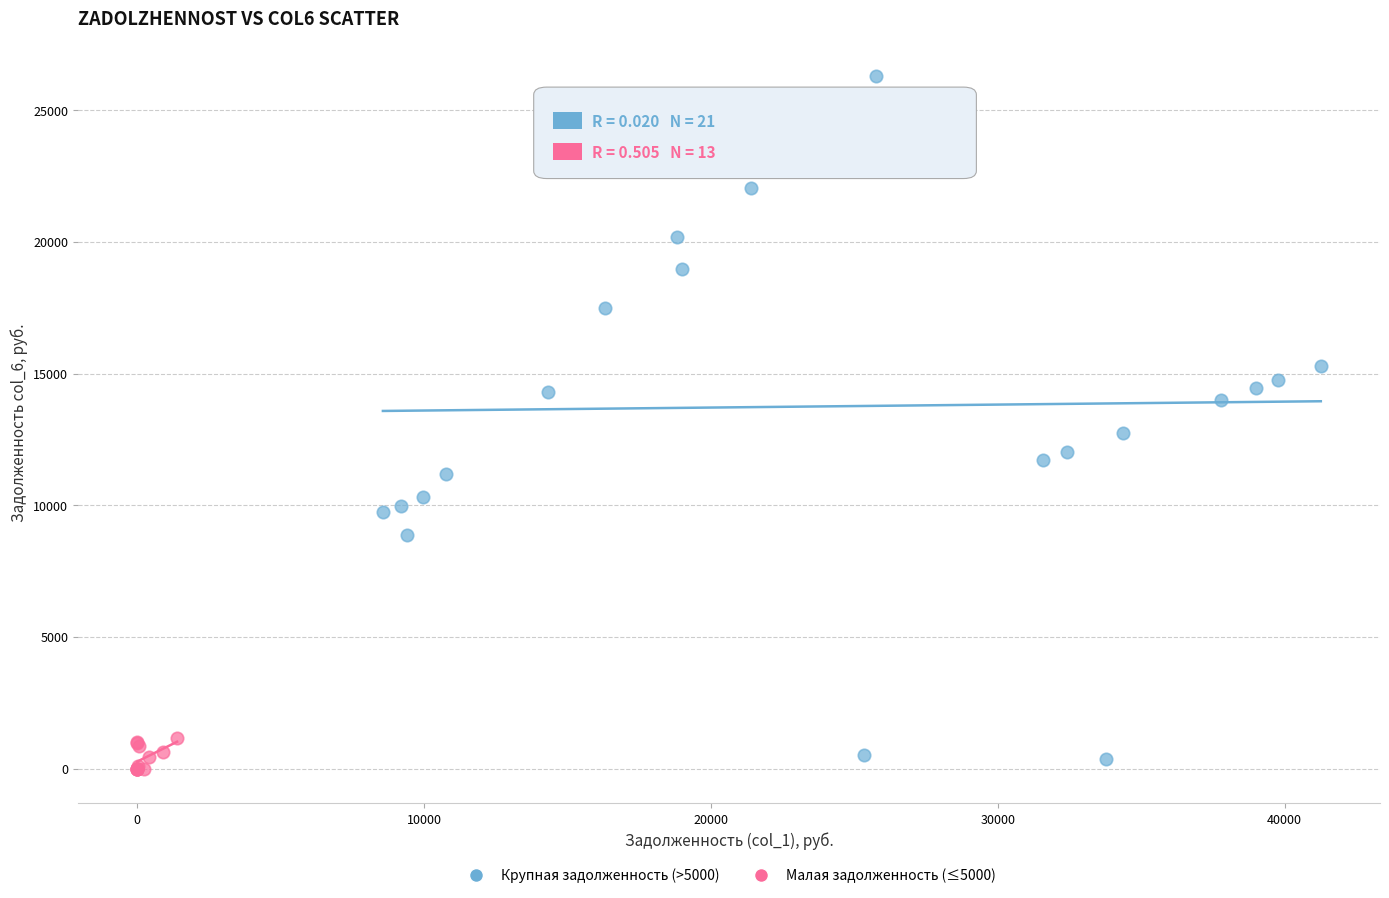

Which series contains the highest Y value?

Крупная задолженность (>5000)